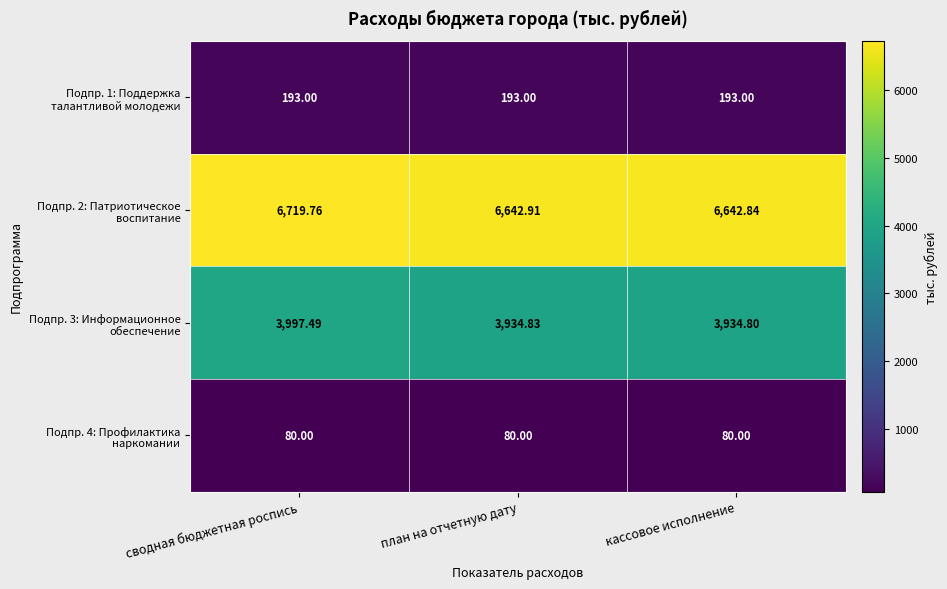

At which category is the sum across all series the highest?

сводная бюджетная роспись